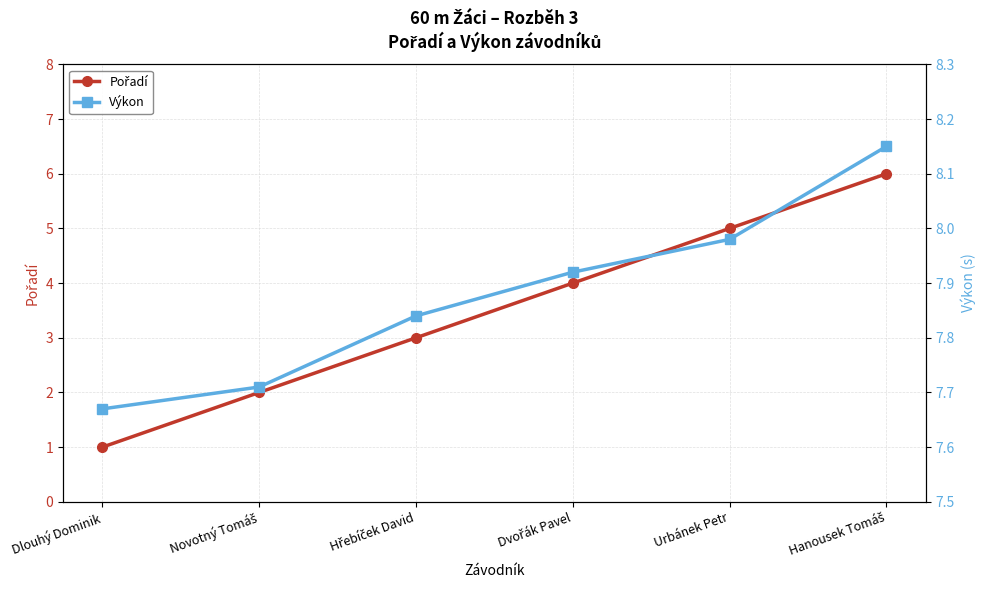

True or false: Pořadí has a value of 4.0 at Dvořák Pavel.

True